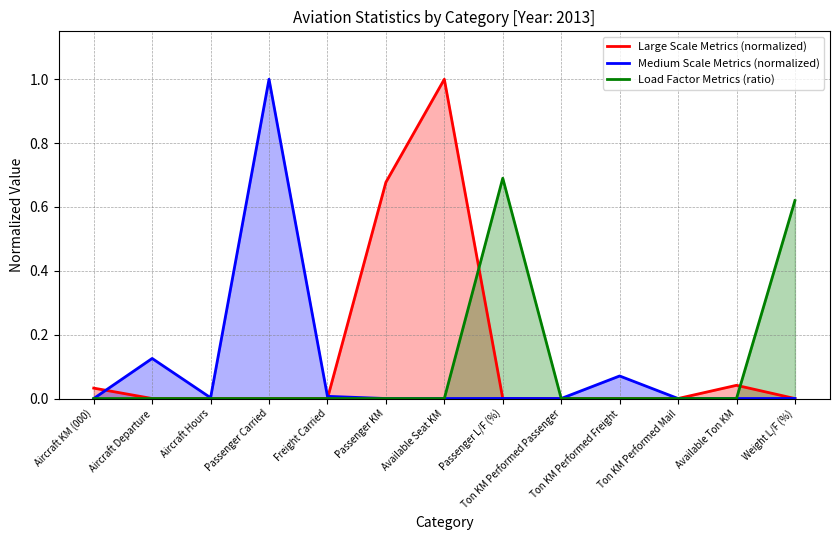

How many lines are shown in the chart?

3